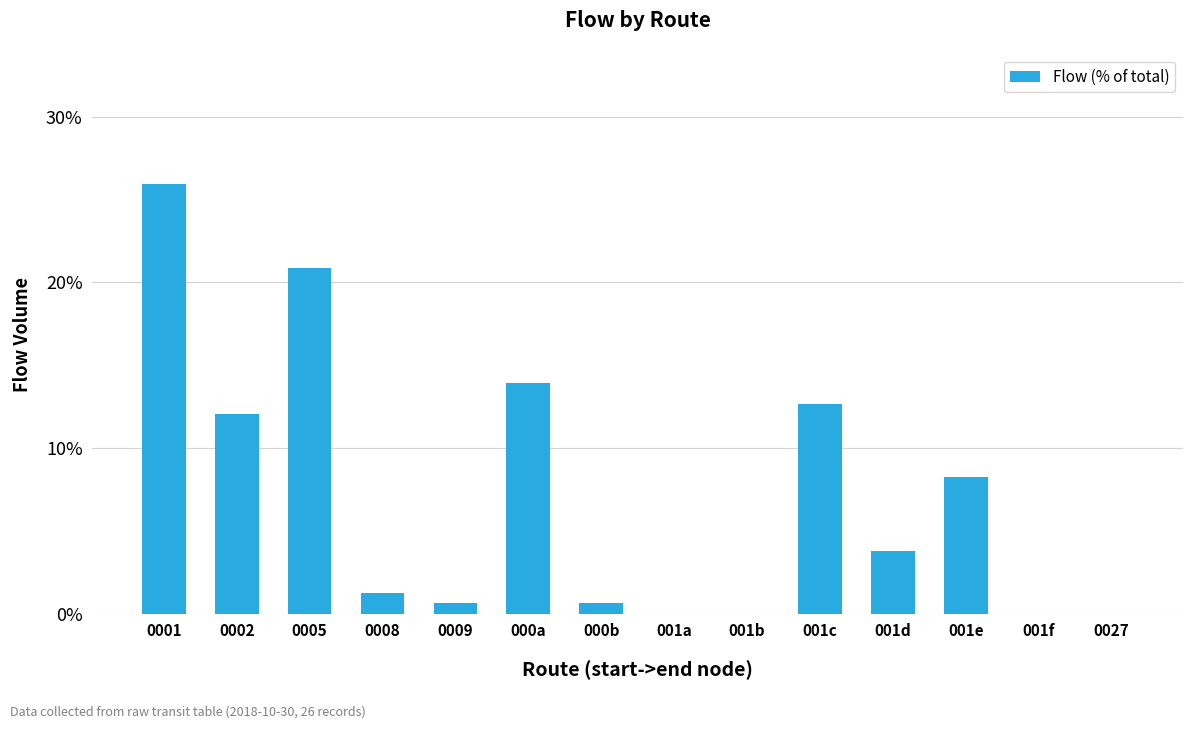

Rank the categories by value from highest to lowest.

0001, 0005, 000a, 001c, 0002, 001e, 001d, 0008, 0009, 000b, 001a, 001b, 001f, 0027